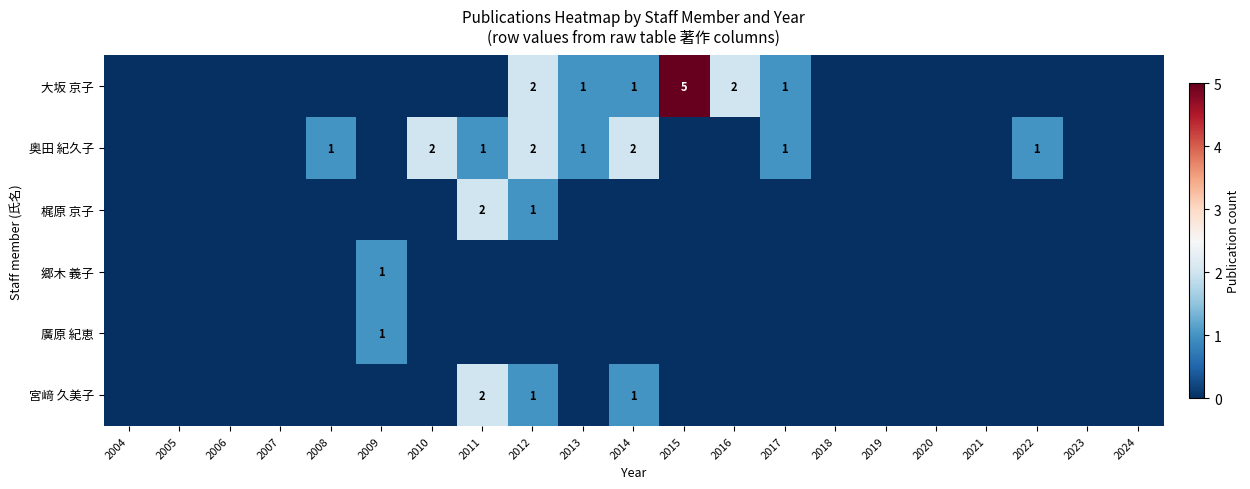

The value of 大坂 京子 at 2016 is 1. True or false?

False